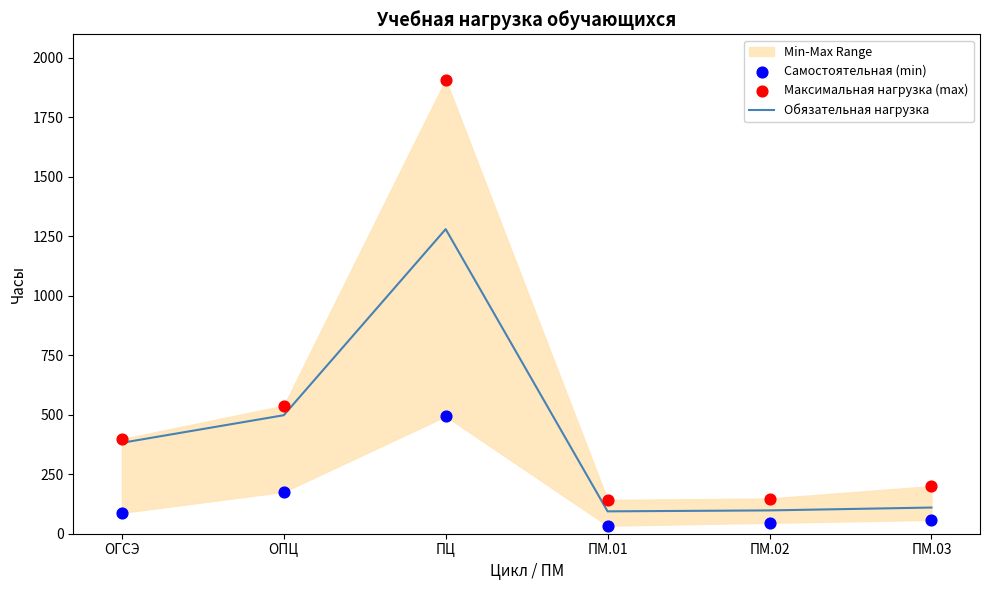

At how many categories does at least one series exceed 1771?

1